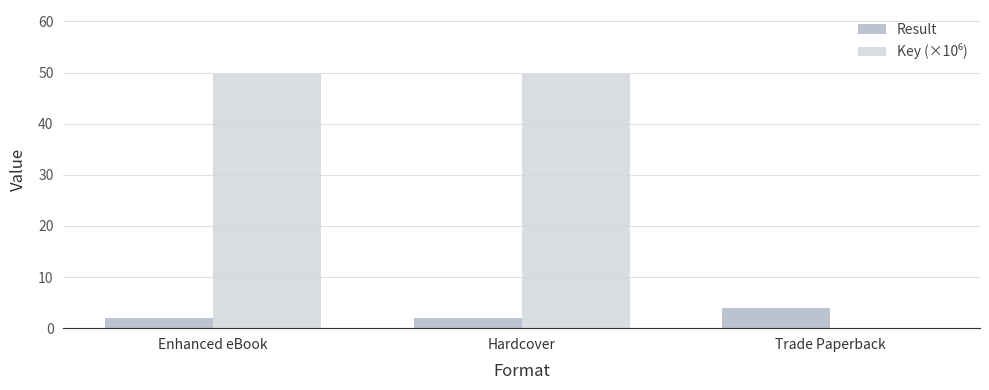

What is the highest value of the Result series?

4.0